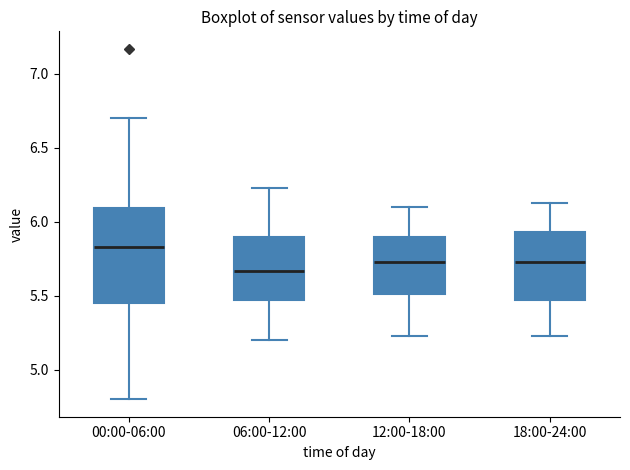

Reading left to right, transcribe this box plot: for each box, give where its median line is, the range the box spans, and where its two whiskers end, as read against the y-axis. The values are not printed on the chart, so give them approximately, as read against the axis.

00:00-06:00: median 5.85, box 5.45 to 6.10, whiskers 4.80 to 6.70
06:00-12:00: median 5.65, box 5.45 to 5.90, whiskers 5.20 to 6.25
12:00-18:00: median 5.75, box 5.50 to 5.90, whiskers 5.25 to 6.10
18:00-24:00: median 5.75, box 5.45 to 5.95, whiskers 5.25 to 6.15